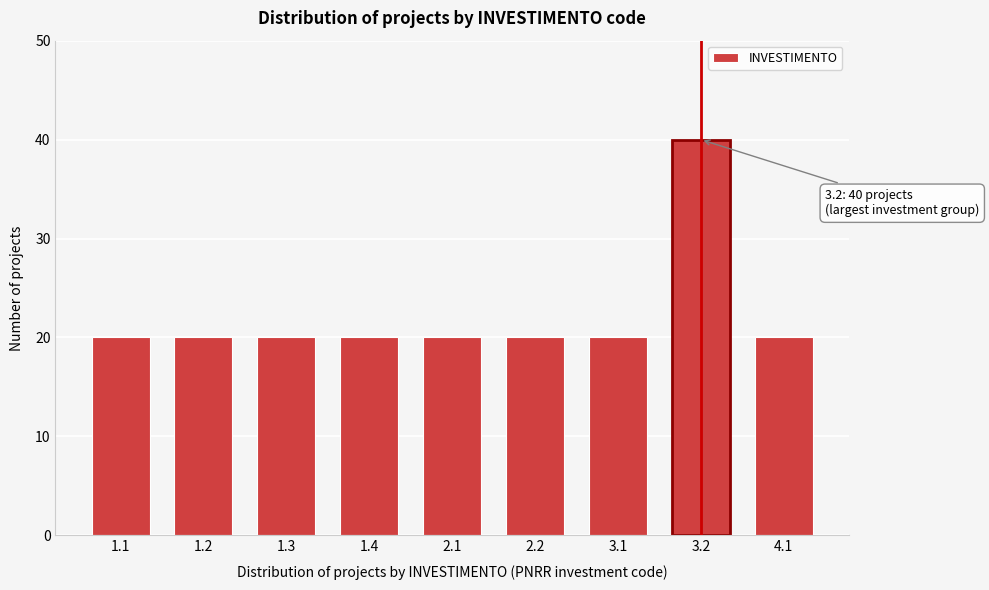

Reading right to left, what are all the values shown in this chart?

4.1=20	3.2=40	3.1=20	2.2=20	2.1=20	1.4=20	1.3=20	1.2=20	1.1=20